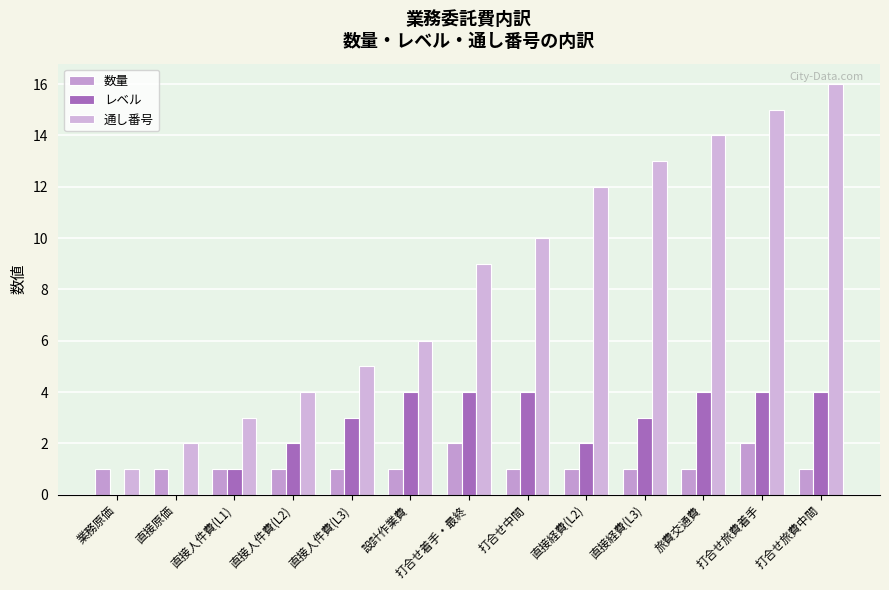

List the labels in order of レベル value, largest first.

設計作業費, 打合せ着手・最終, 打合せ中間, 旅費交通費, 打合せ旅費着手, 打合せ旅費中間, 直接人件費(L3), 直接経費(L3), 直接人件費(L2), 直接経費(L2), 直接人件費(L1), 業務原価, 直接原価